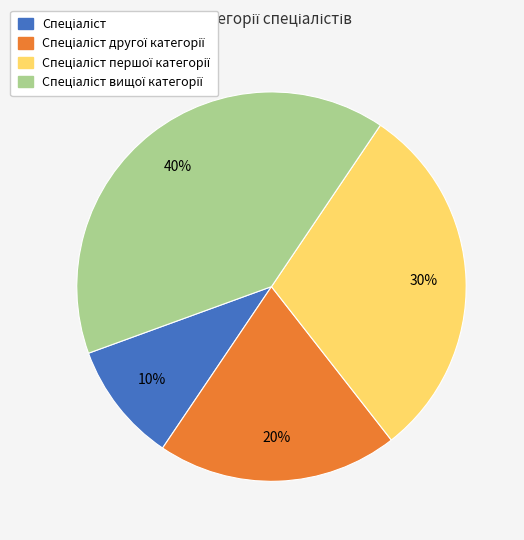

To the nearest percent, what is the difference between the largest and smallest slice percentages?

30%